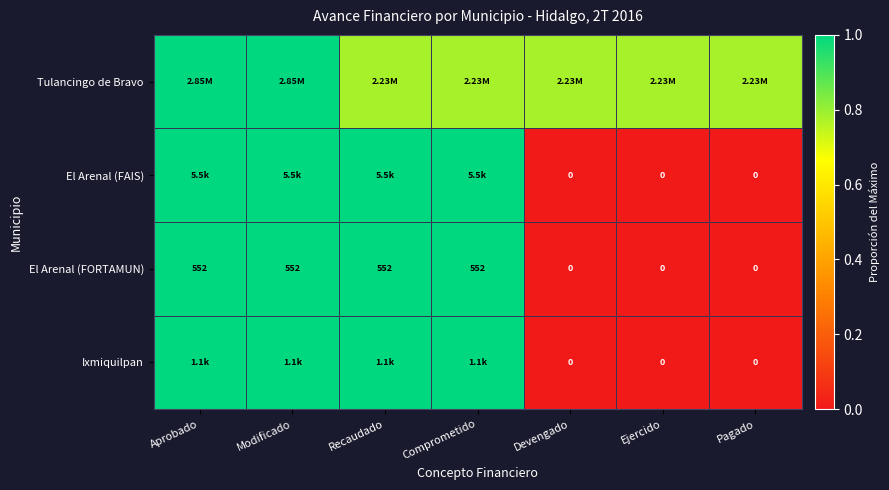

The El Arenal (FAIS) series shows 1.0 at Recaudado. True or false?

True